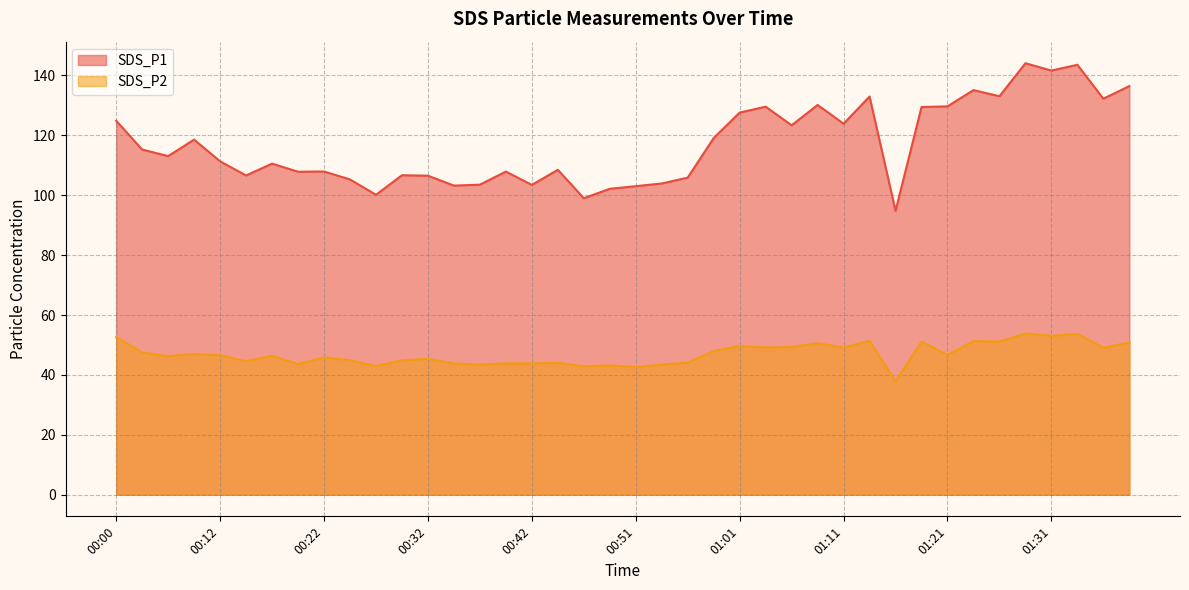

What position from the right is 00:39?

25